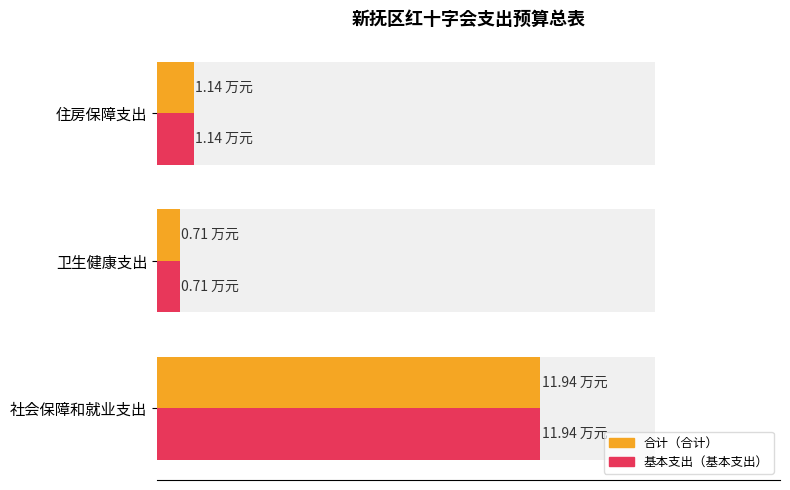

What position from the right is 社会保障和就业支出?

3